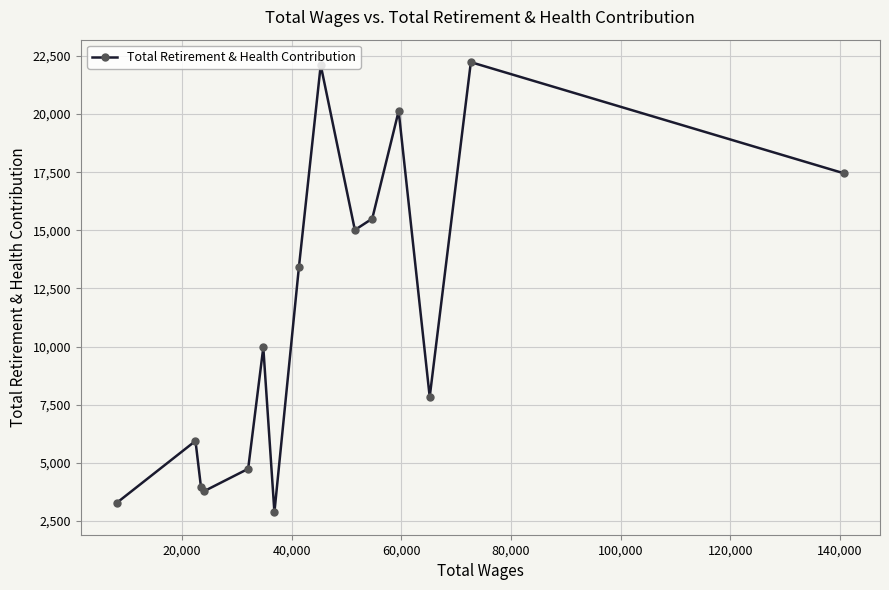

Reading left to right, extract all data points from this chart.

3286	5938	3974	3763	4738	9958	2871	13421	22105	15013	15501	20130	7829	22232	17454